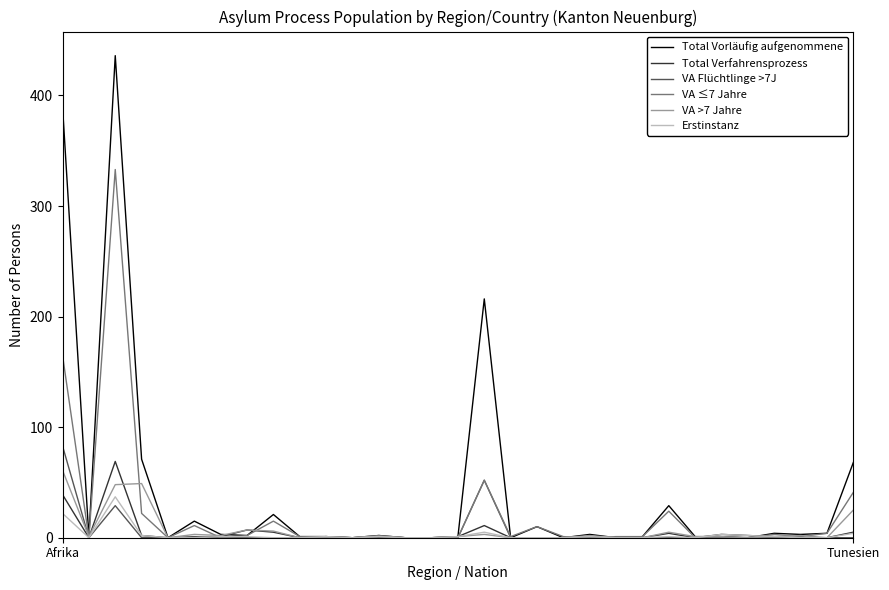

Which series has the largest total across all categories?

Total Vorläufig aufgenommene